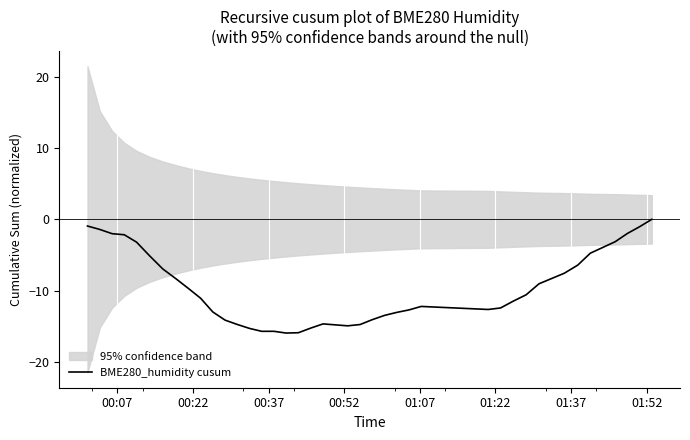

What is the label of the 36th point from the right?

01:07